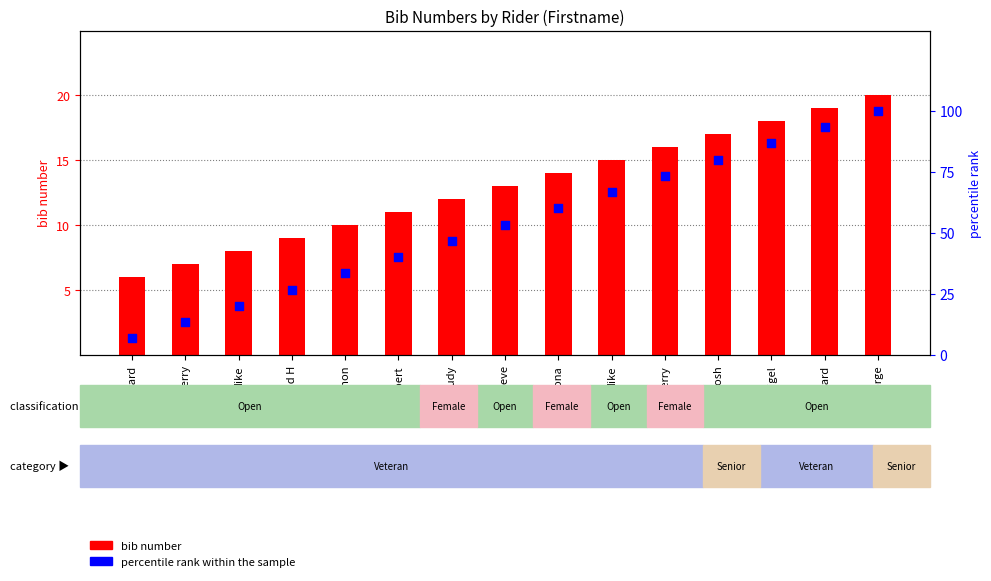

Which series has the widest spread of Y values?

percentile rank within the sample